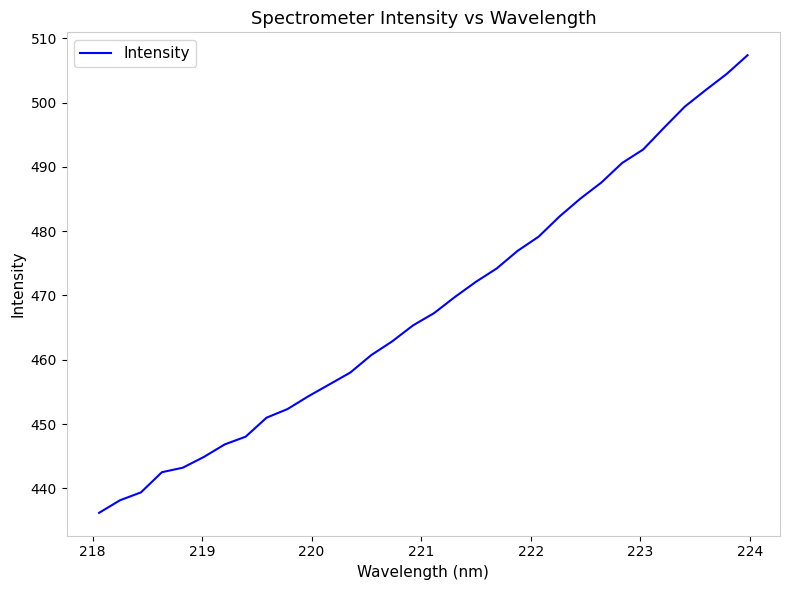

What is the maximum value shown in the chart?

507.4